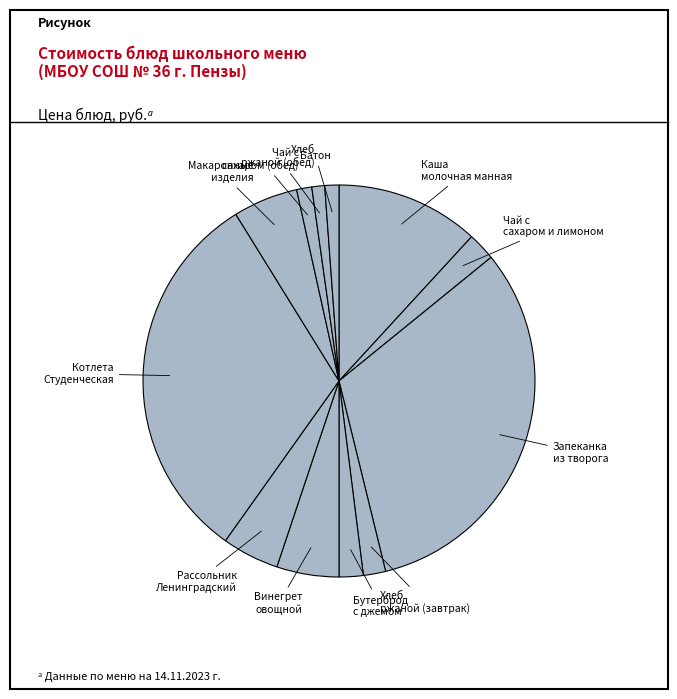

Count the number of slices in the pie.

12